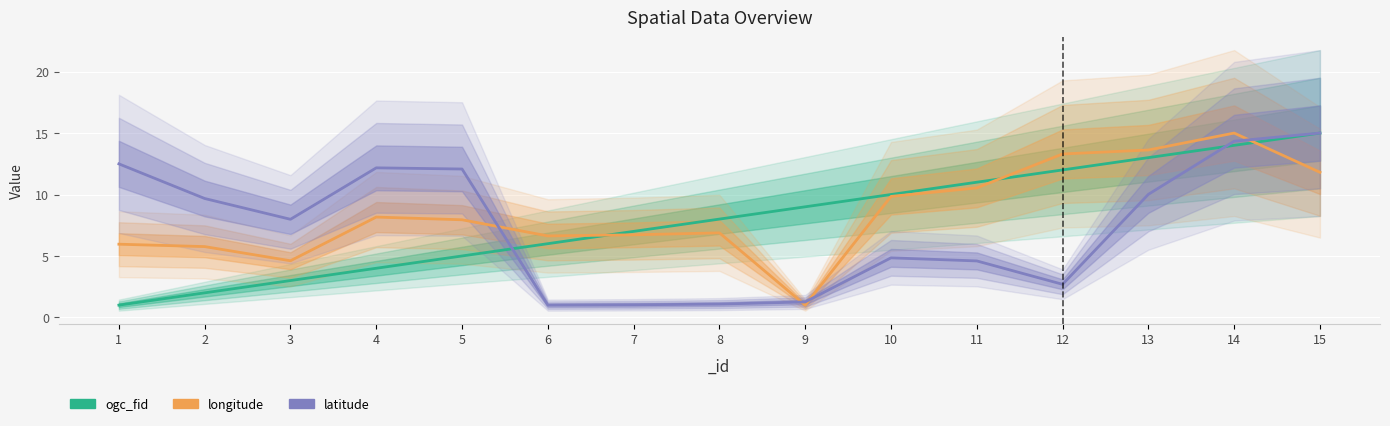

What is the value of the ogc_fid point at the 3rd from the left?

3.0